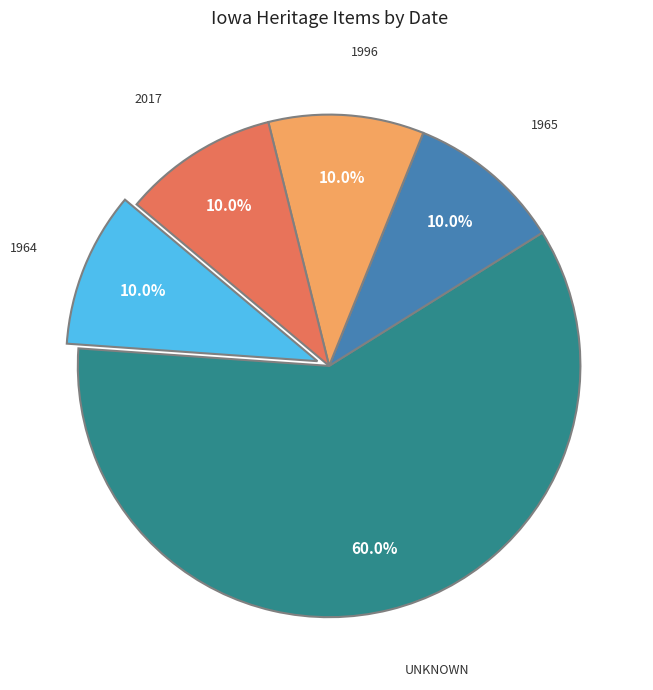

Is there any slice that represents more than half of the pie?

Yes